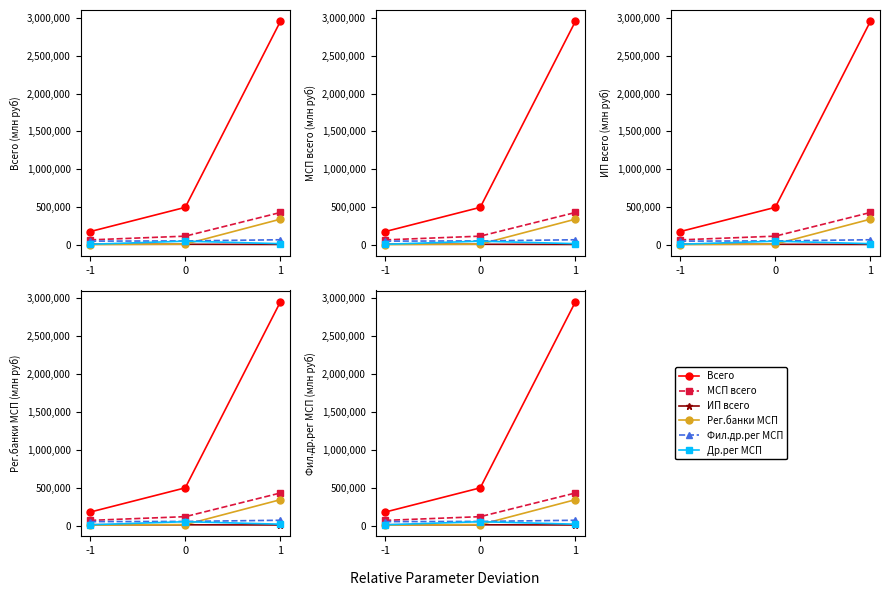

Rank the categories by Всего value from highest to lowest.

1, 0, -1